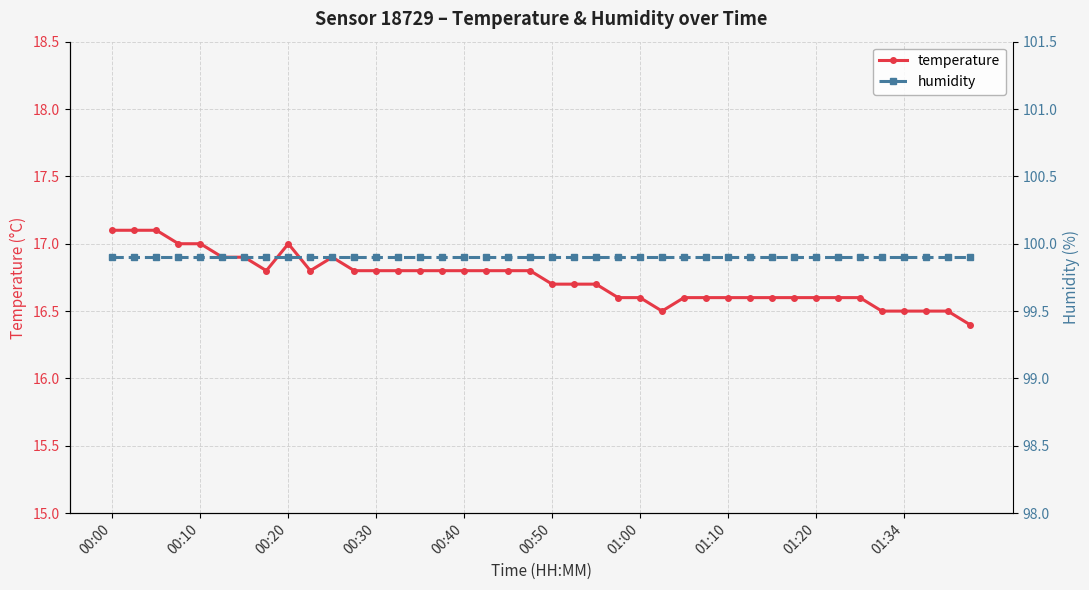

True or false: temperature has more than 1 points higher than both neighbors.

True